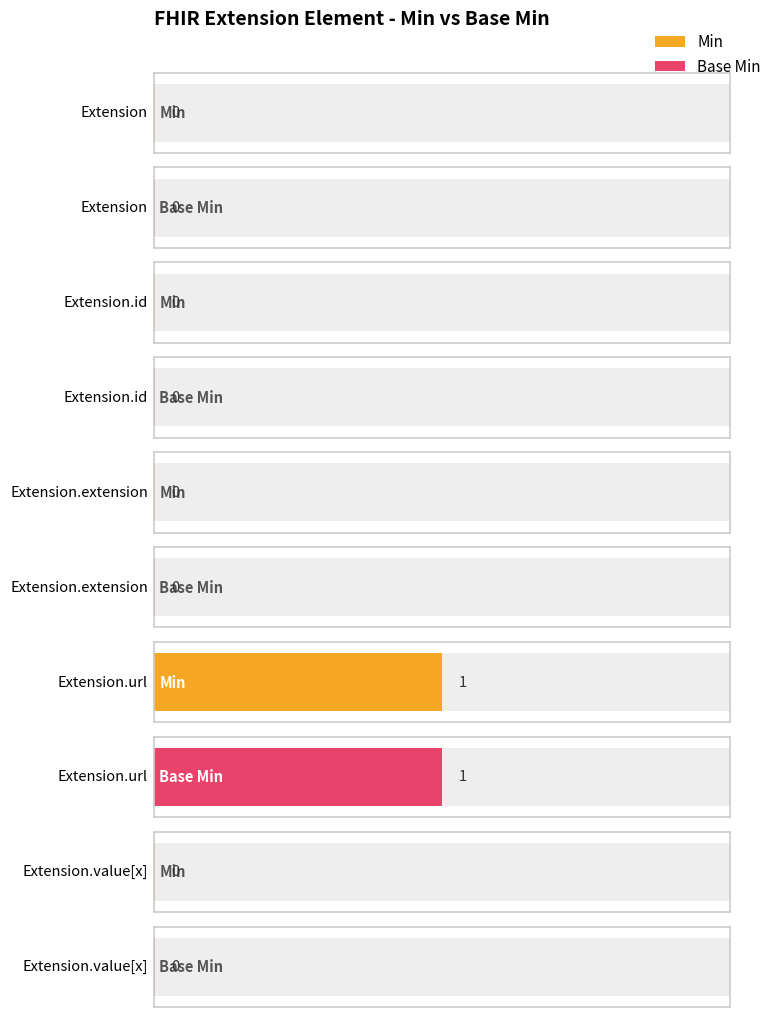

Count the Min values in the range 0 to 1.

5